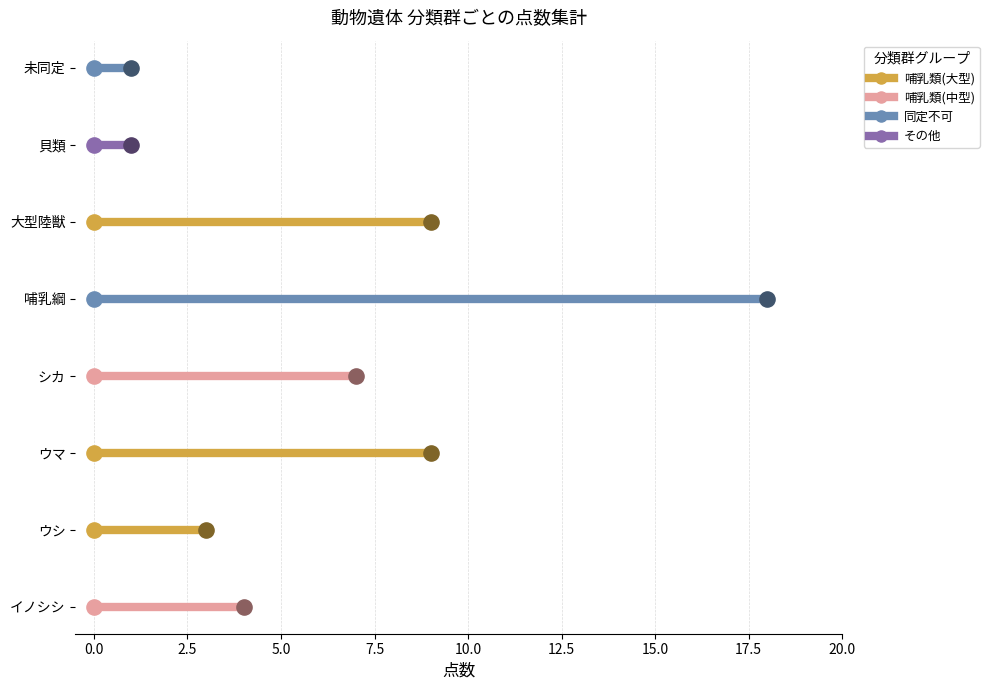

What are all the series names shown in the legend?

哺乳類(中型), 哺乳類(大型), 同定不可, その他